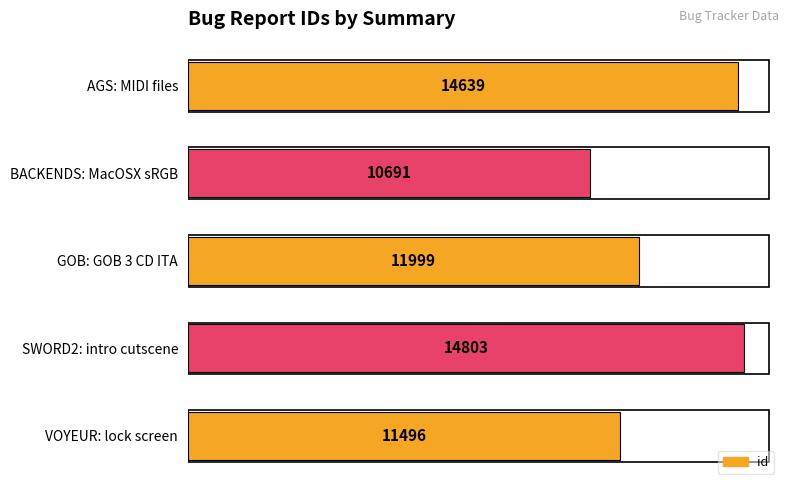

What is the ratio of the value at AGS: MIDI files to the value at GOB: GOB 3 CD ITA?

1.2